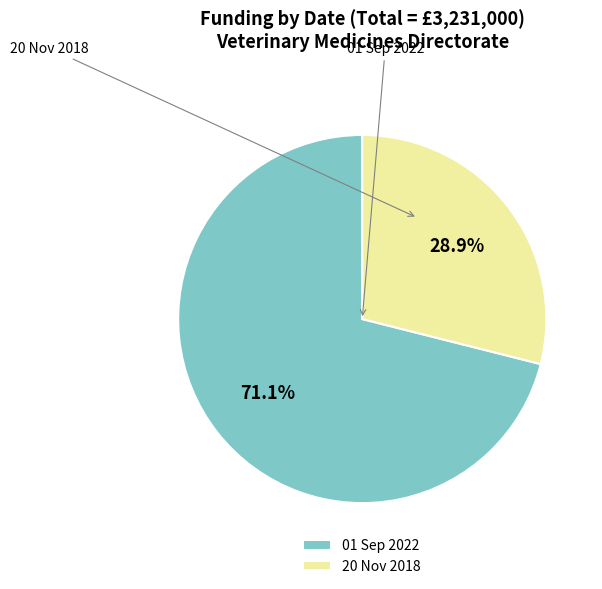

Count the number of slices in the pie.

2